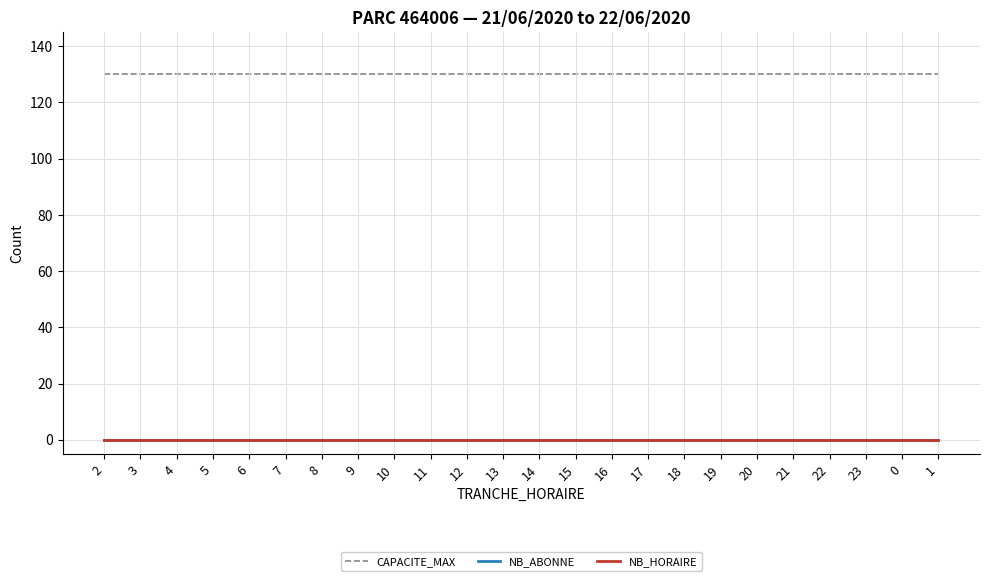

Does the chart display data point markers on the line(s)?

No